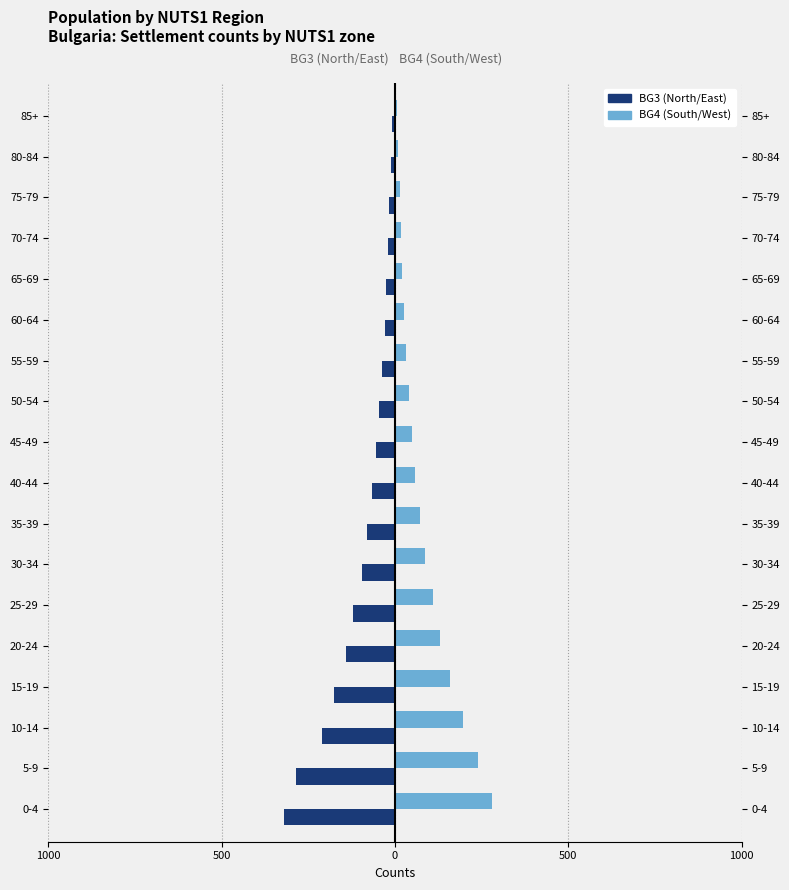

Is it true that BG4 (South/West) equals 60 at 30-34?

False